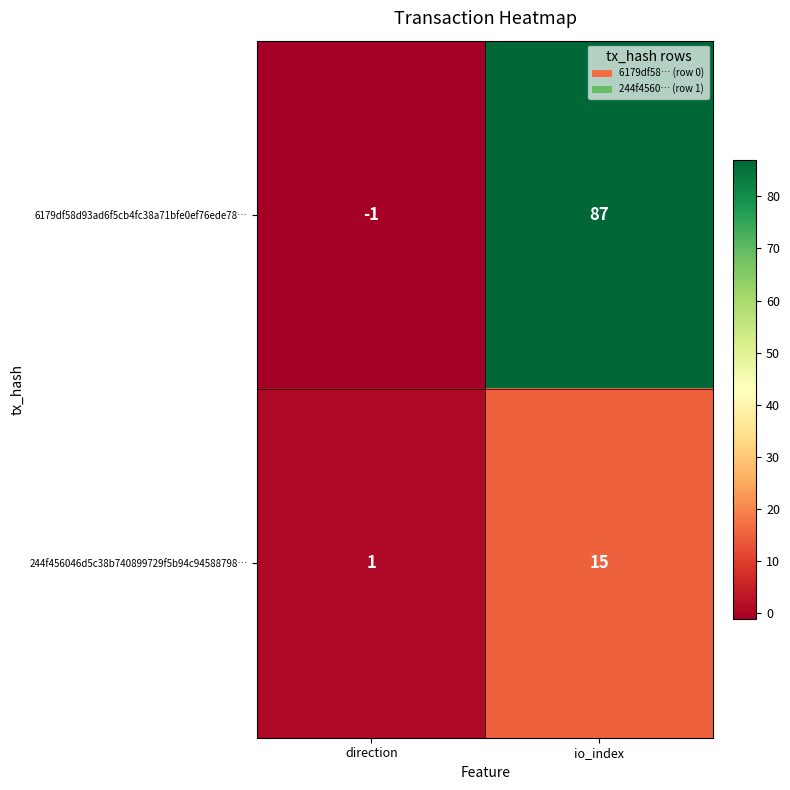

Between direction and io_index, which series saw the biggest shift?

6179df58d93ad6f5cb4fc38a71bfe0ef76ede78…